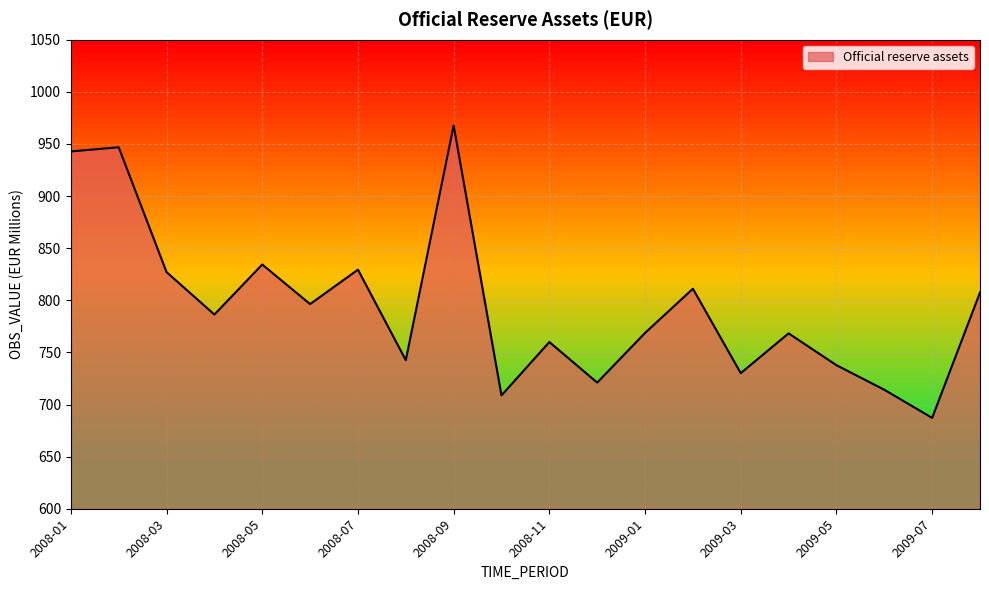

True or false: there are more than 1 points higher than both neighbors.

True